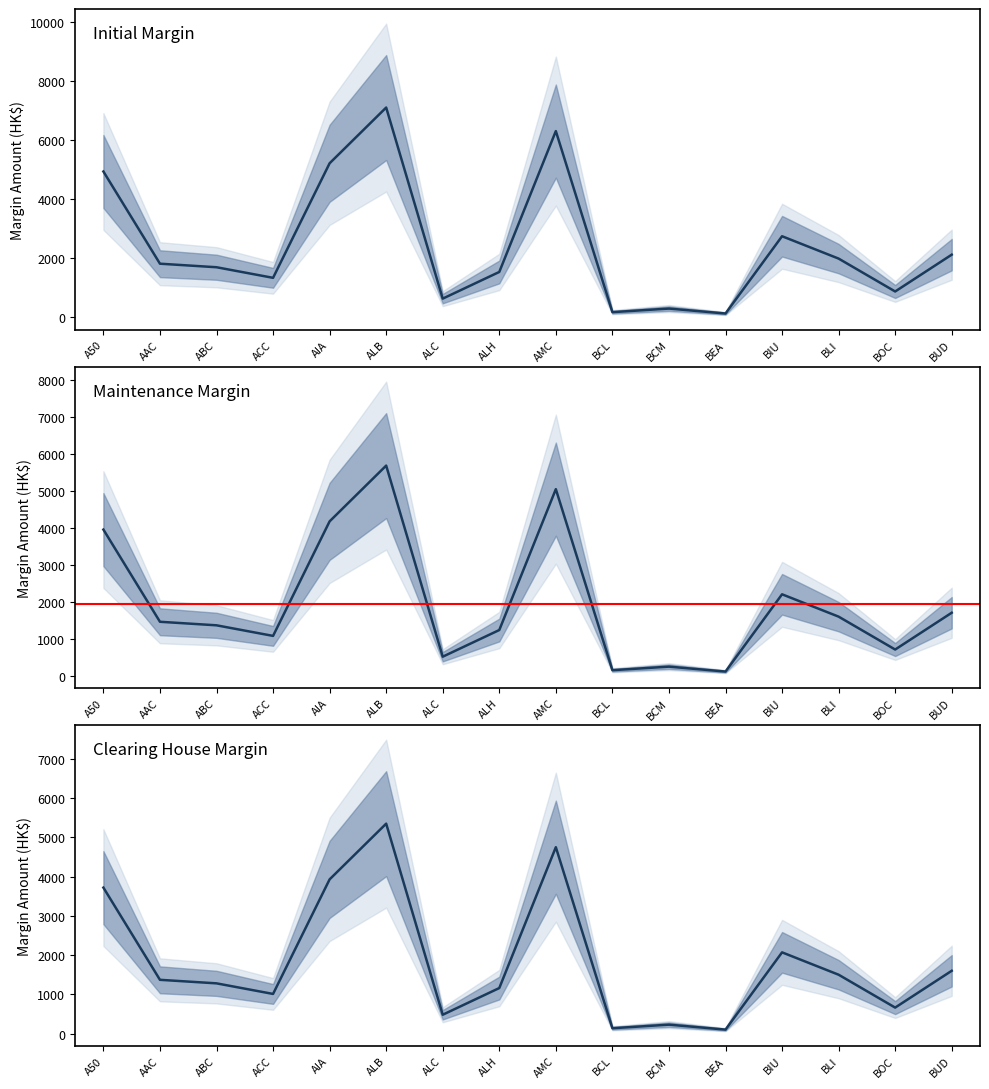

How many interior local valleys does the Clearing House Margin (Full Rate) series have?

5